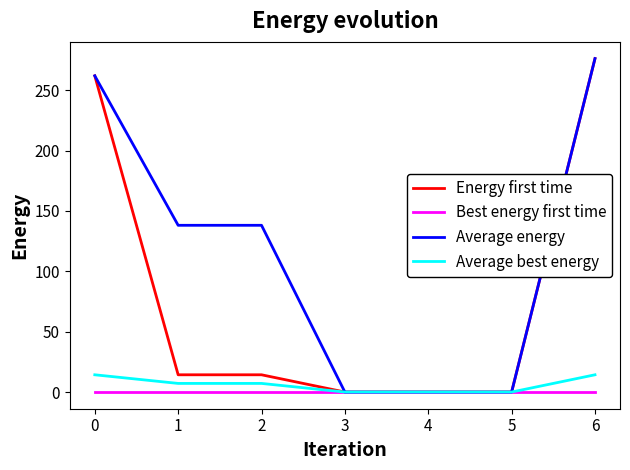

At which label does Average energy reach its peak?

6